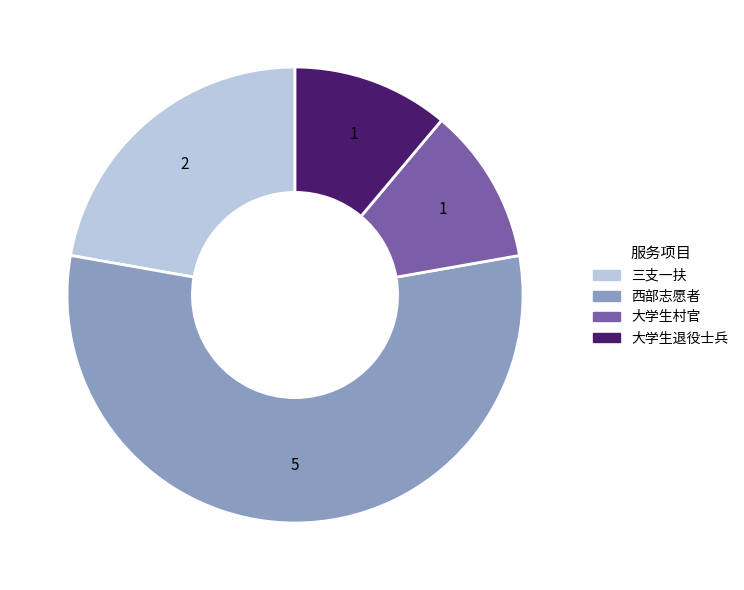

Do 大学生退役士兵 and 西部志愿者 together represent more than half of the pie?

Yes